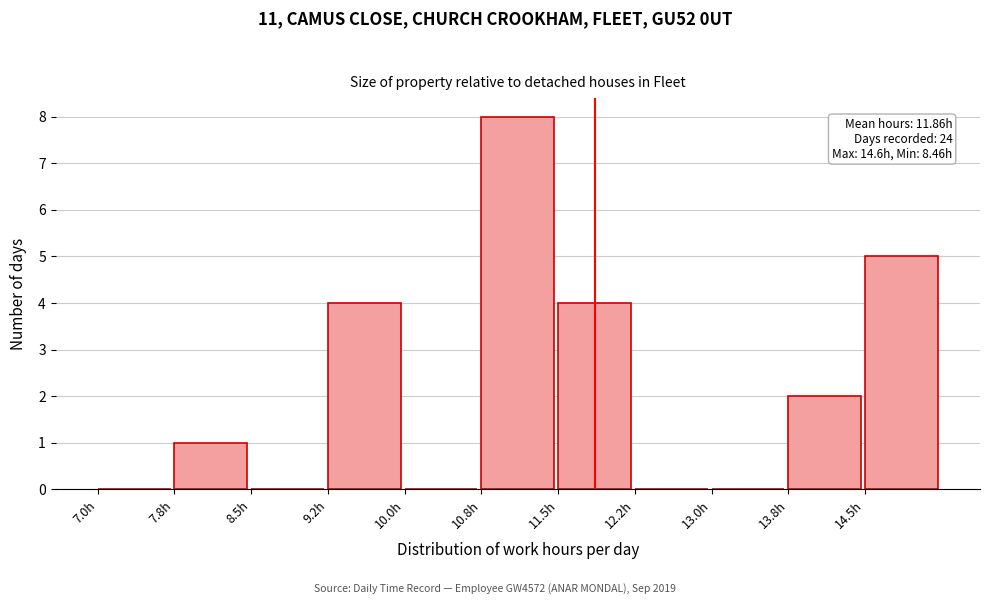

Which range on the x-axis has the tallest bar?

10.75 to 11.50